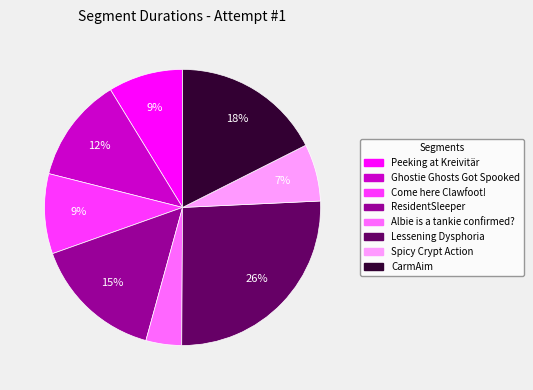

Between Albie is a tankie confirmed? and CarmAim, which is larger?

CarmAim